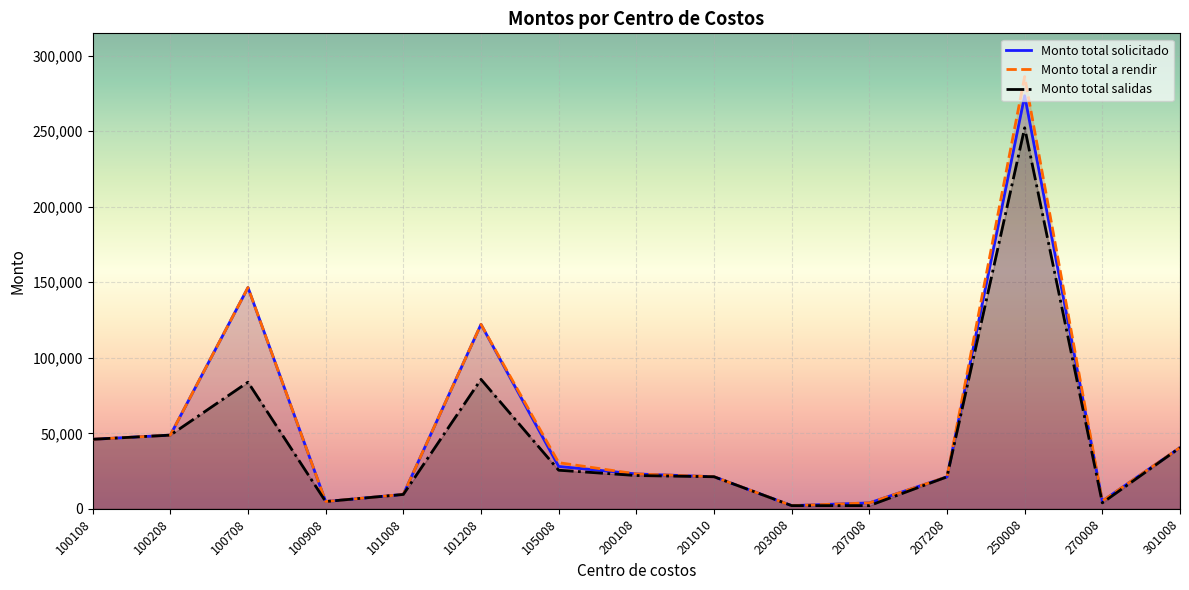

What is the total value across all series at 201010?

63729